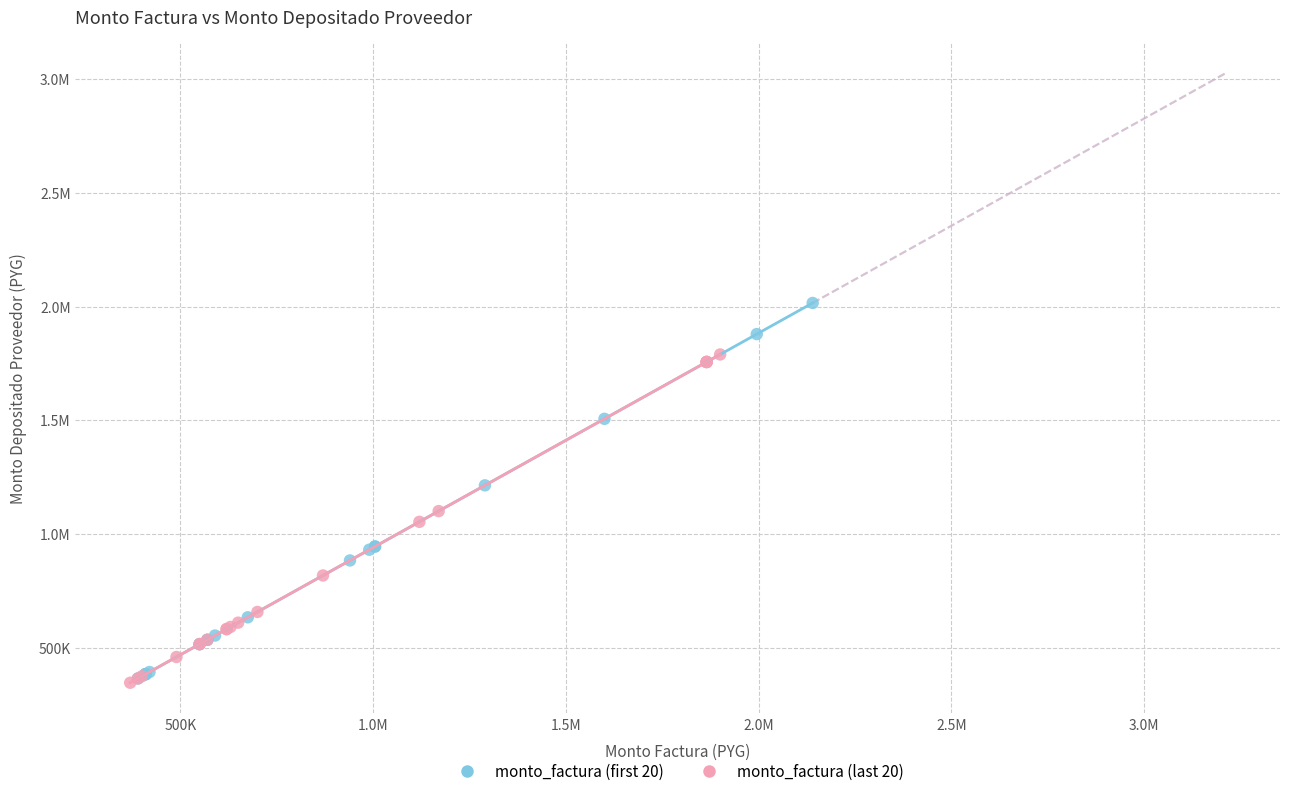

What are all the series names shown in the legend?

monto_factura (first 20), monto_factura (last 20)